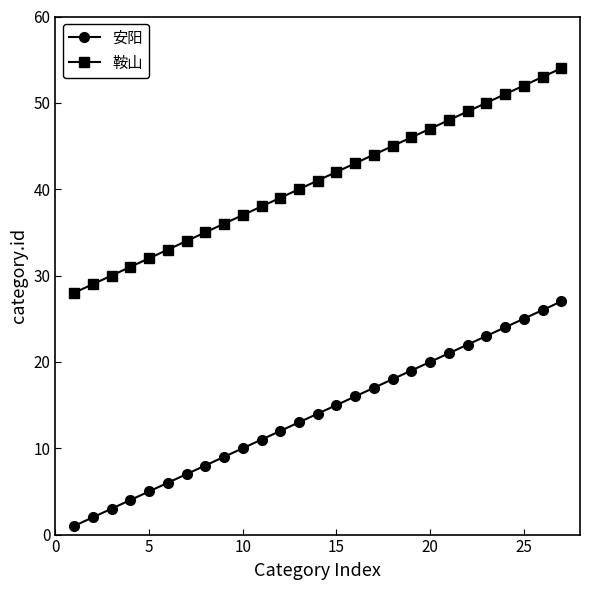

Rank the series by their average value, from lowest to highest.

安阳, 鞍山